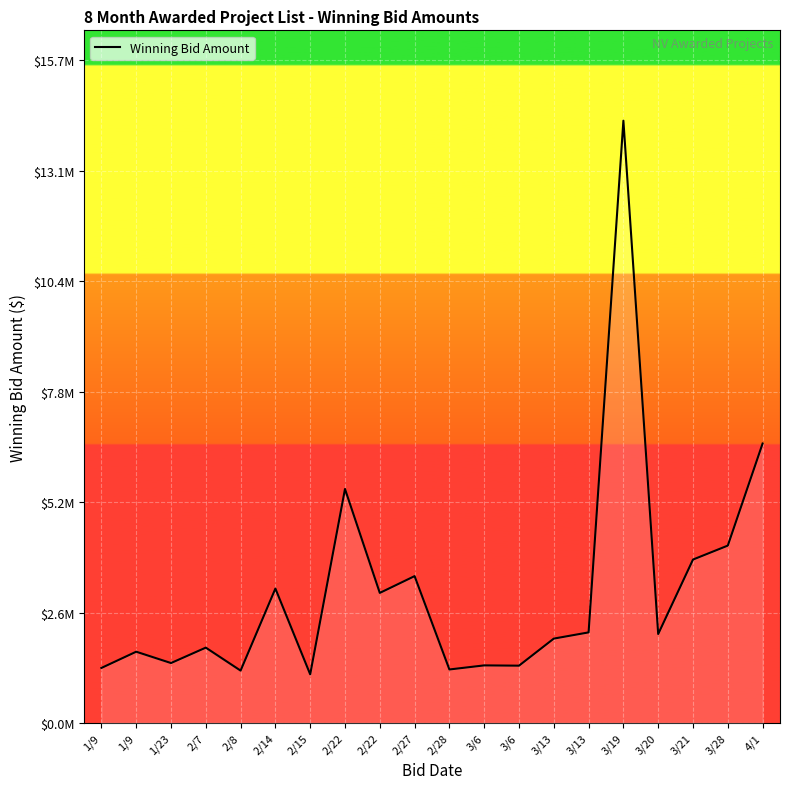

What is the sum of all values?

62935097